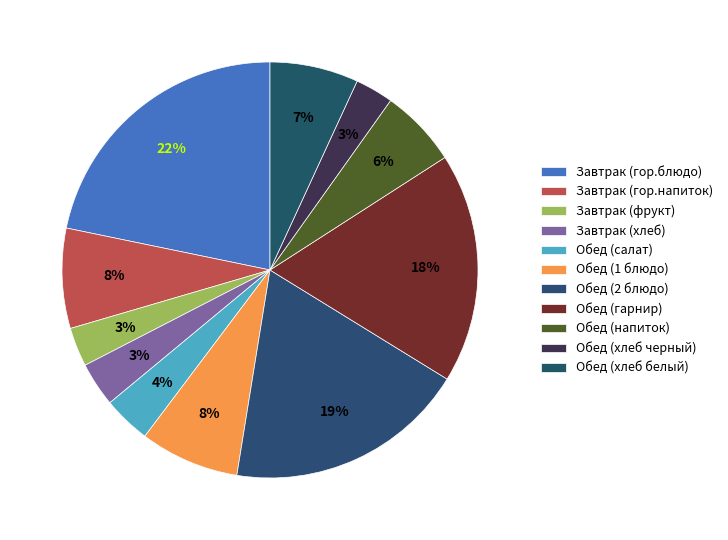

Which category has the biggest portion of the pie?

Завтрак (гор.блюдо)